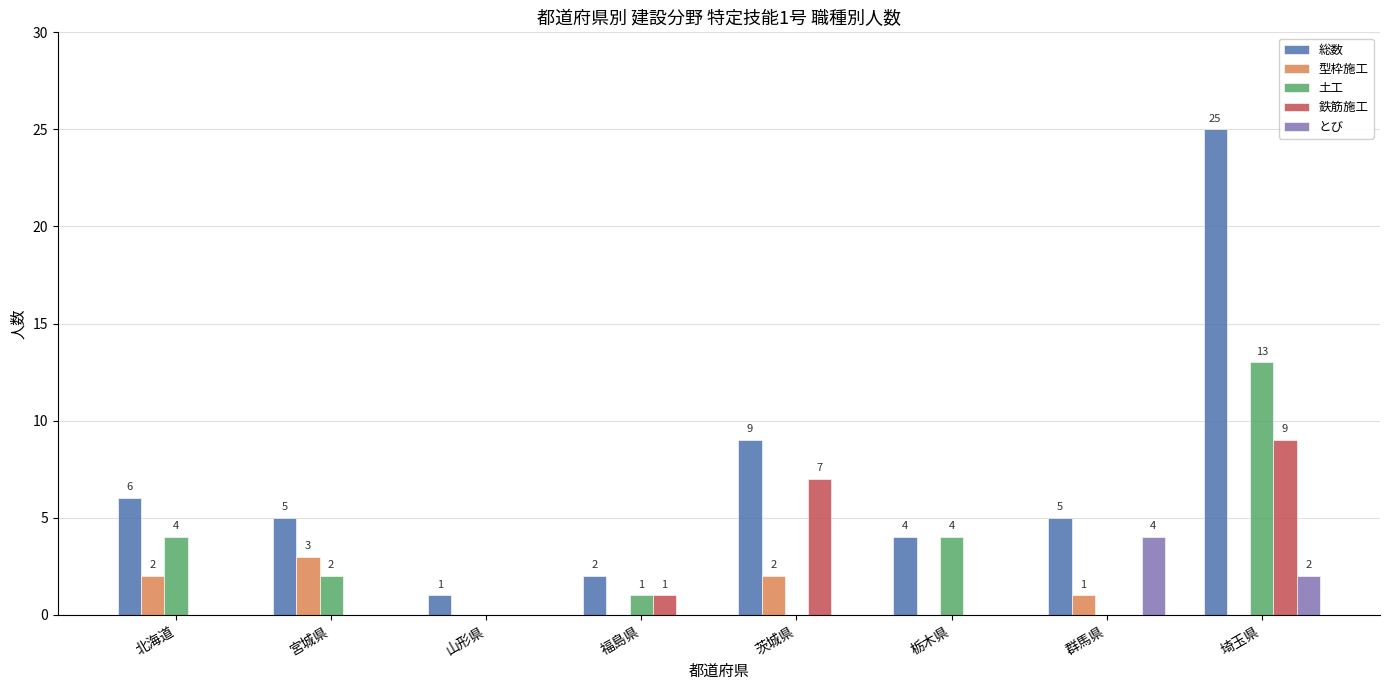

Is it true that 型枠施工 equals 2 at 茨城県?

True